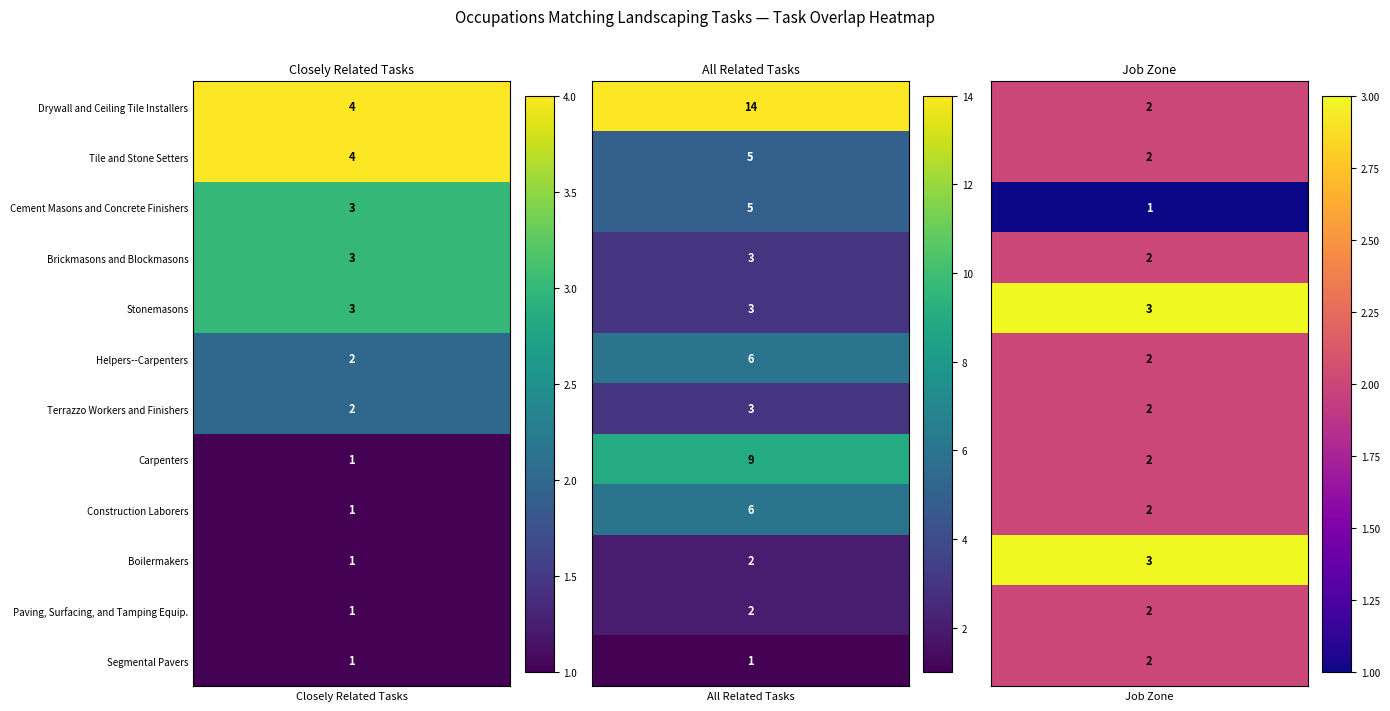

Is the value of Paving, Surfacing, and Tamping Equip. at Closely Related Tasks greater than the value of Stonemasons at Closely Related Tasks?

No